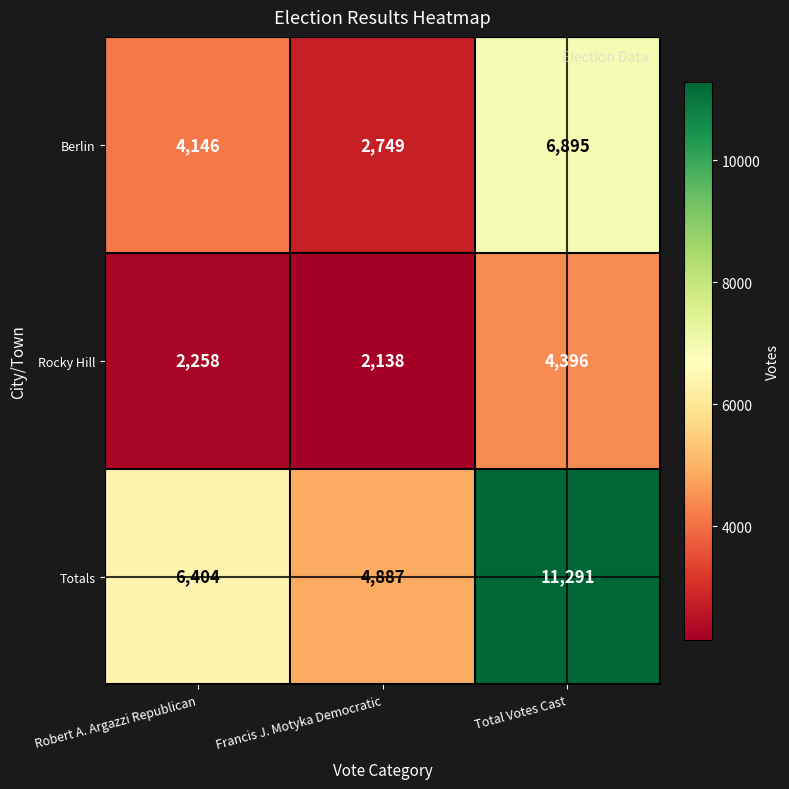

Is the value of Rocky Hill at Robert A. Argazzi Republican greater than the value of Berlin at Francis J. Motyka Democratic?

No